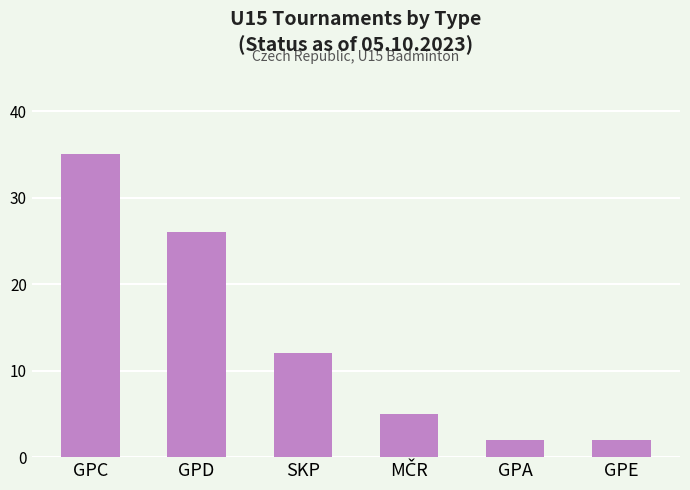

What is the label of the 5th bar from the right?

GPD